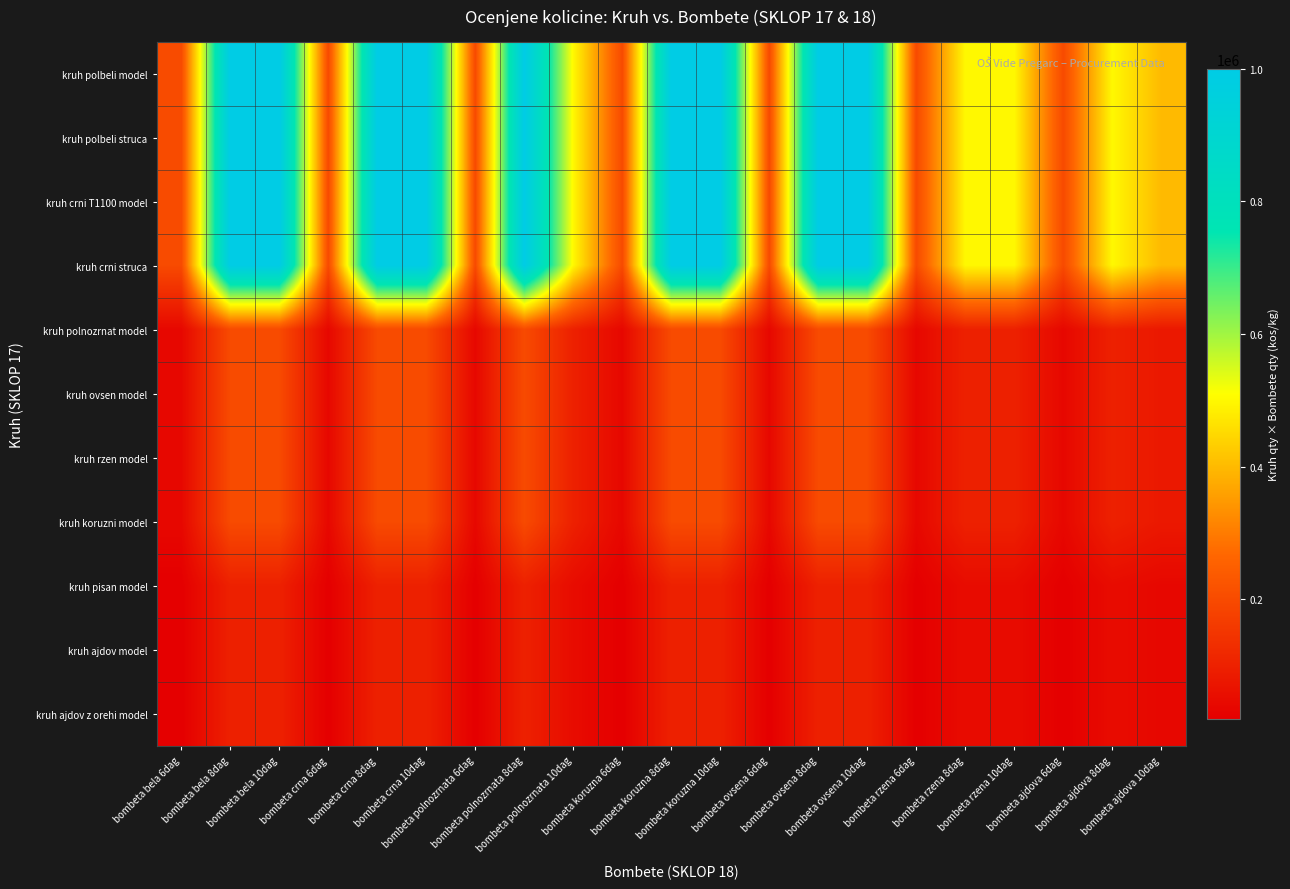

How many data points does each series have?

21